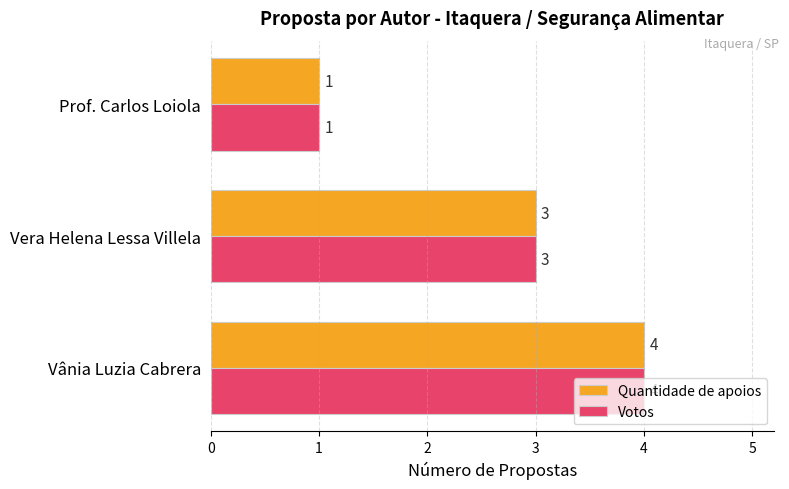

Is it true that Quantidade de apoios equals 6 at Vânia Luzia Cabrera?

False